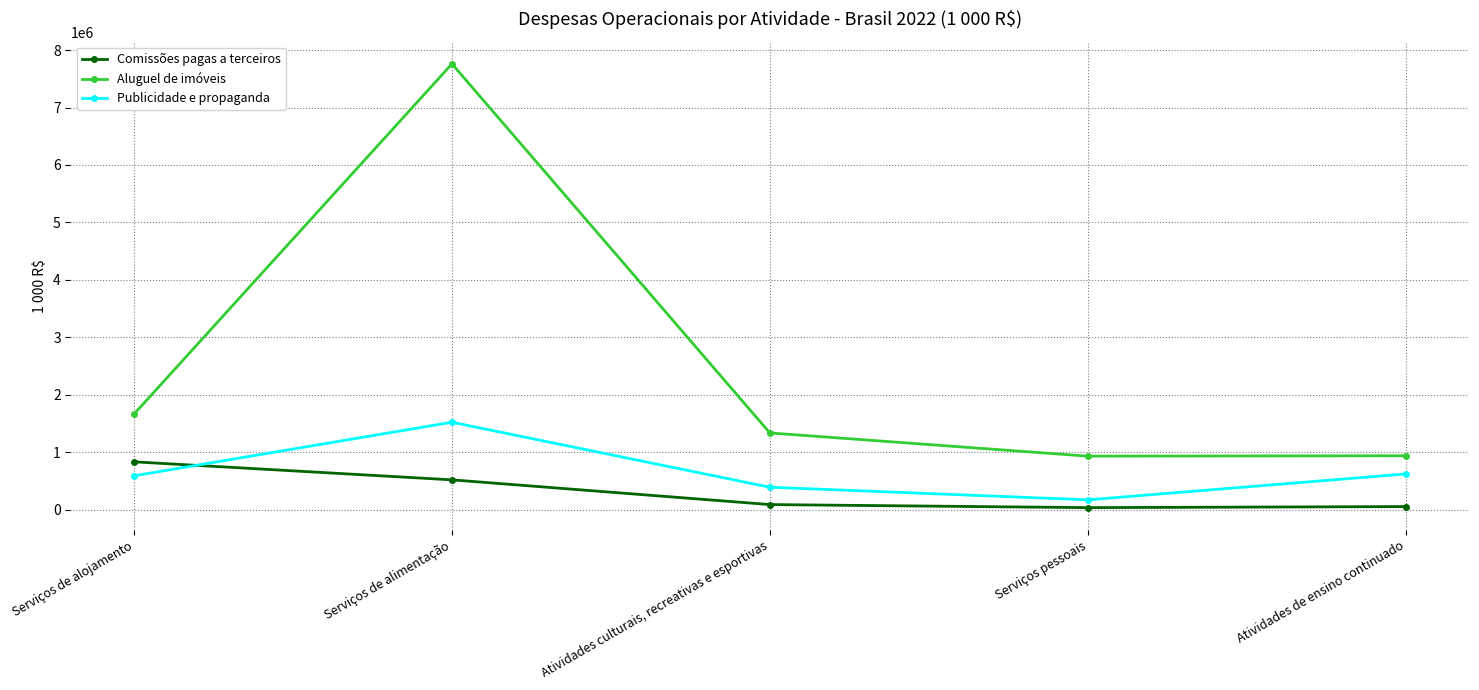

What are all the series names shown in the legend?

Comissões pagas a terceiros, Aluguel de imóveis, Publicidade e propaganda